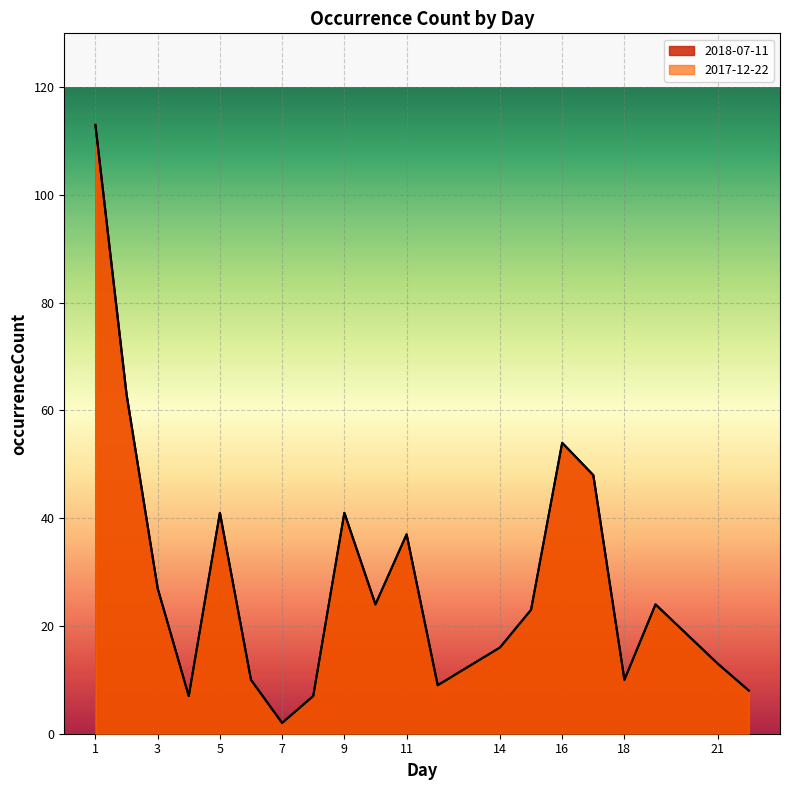

True or false: 2018-07-11 and 2017-12-22 intersect in this chart.

False